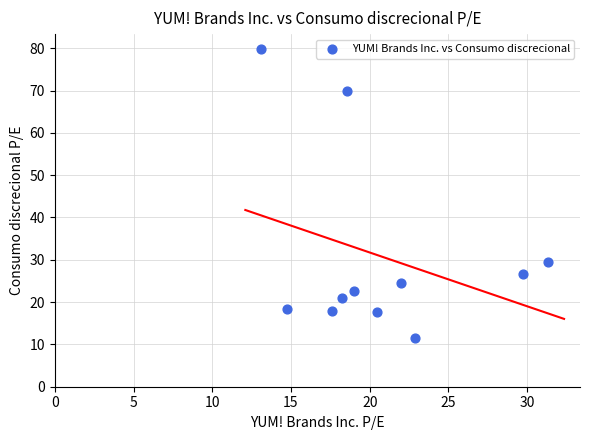

What Y value in the scatter plot is closest to 45?

29.5